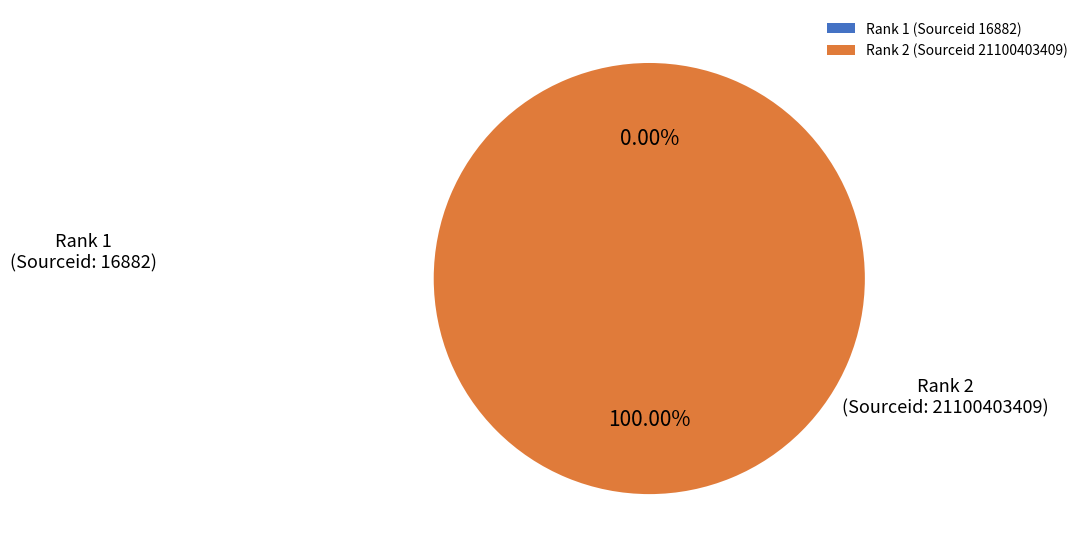

Is Rank 2 (Sourceid 21100403409) the majority of the pie?

Yes